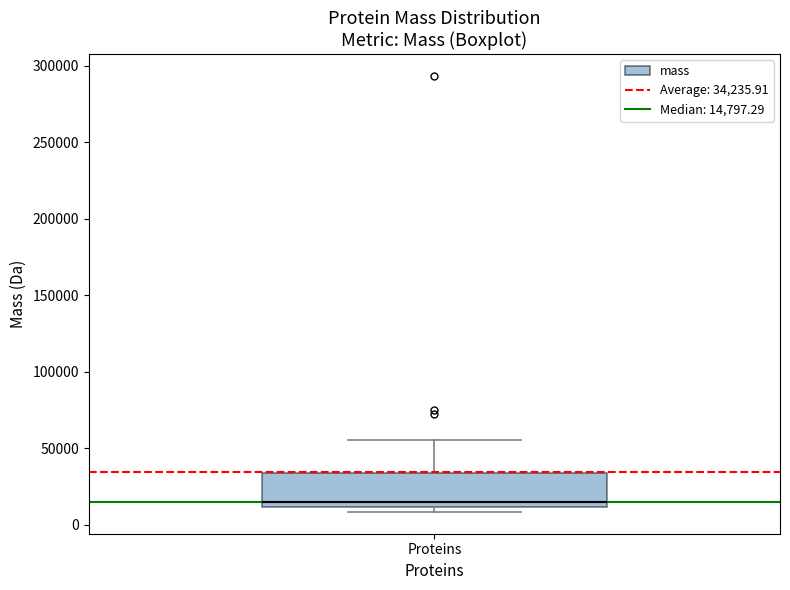

Where does the median line of the box for Proteins sit on the y-axis? The values are not printed on the chart, so give them approximately, as read against the axis.

15000